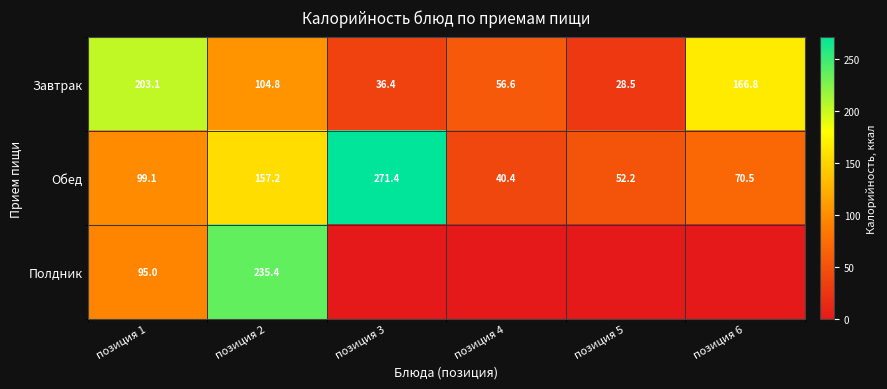

Which category has the highest value across all series?

позиция 3